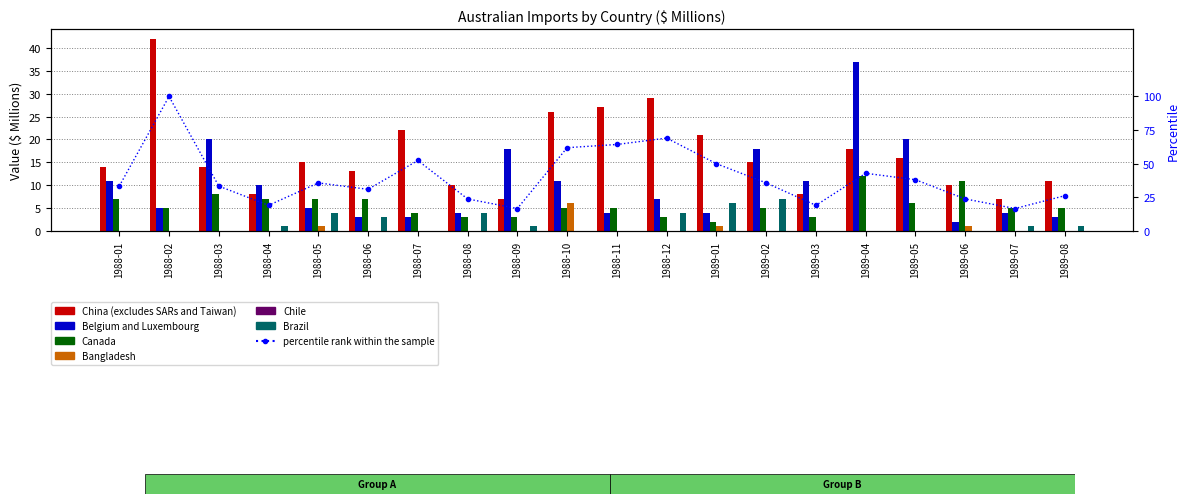

What is the average value of the Canada series?

6